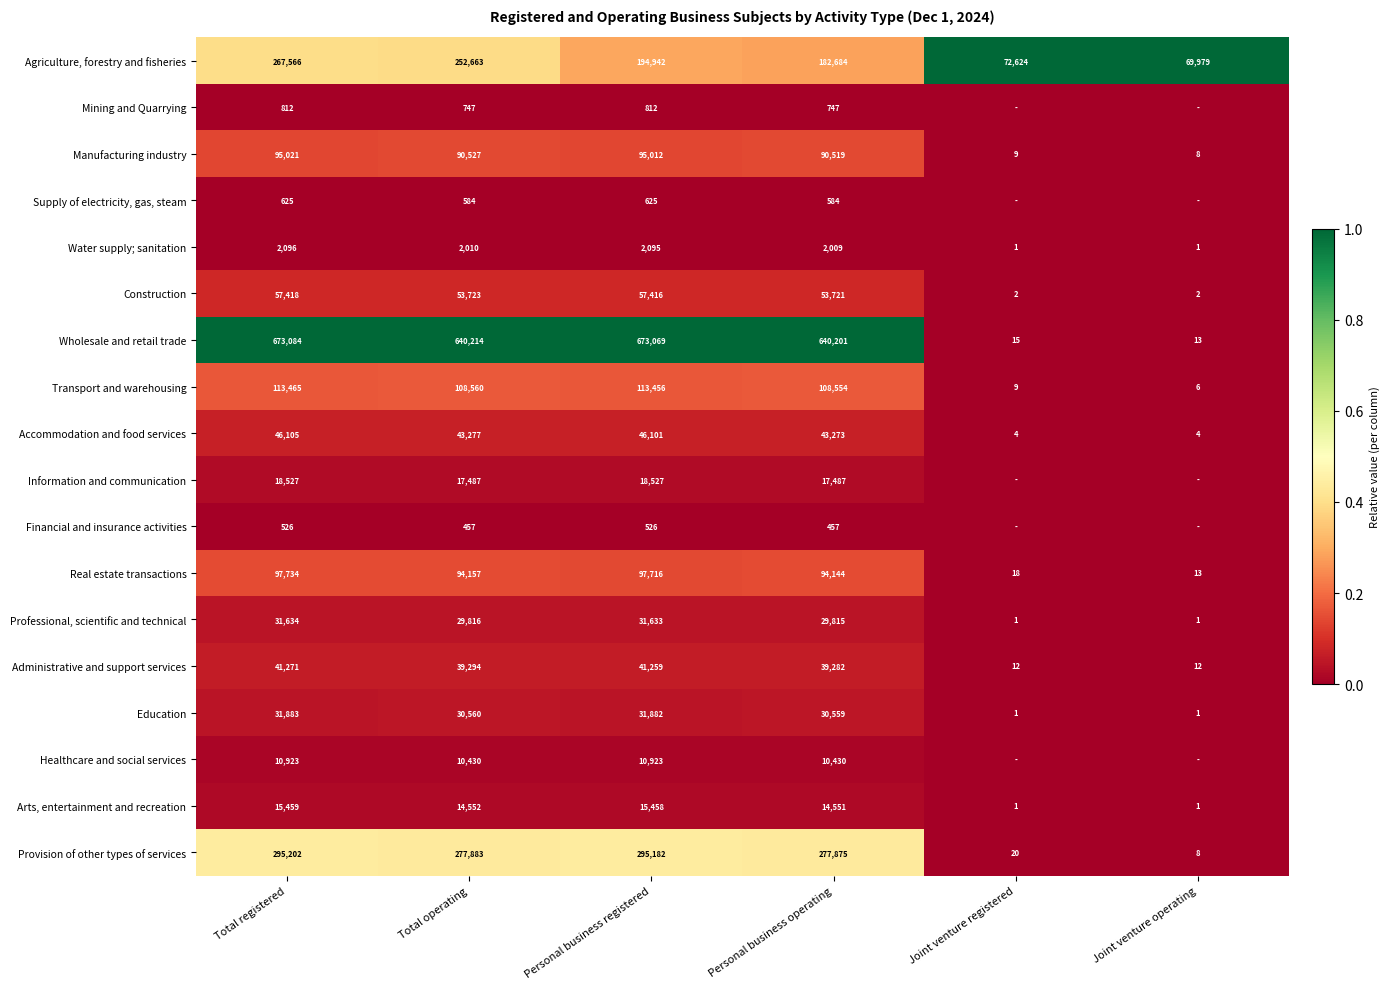

Is the value of Information and communication at Personal business registered greater than the value of Professional, scientific and technical at Personal business operating?

No